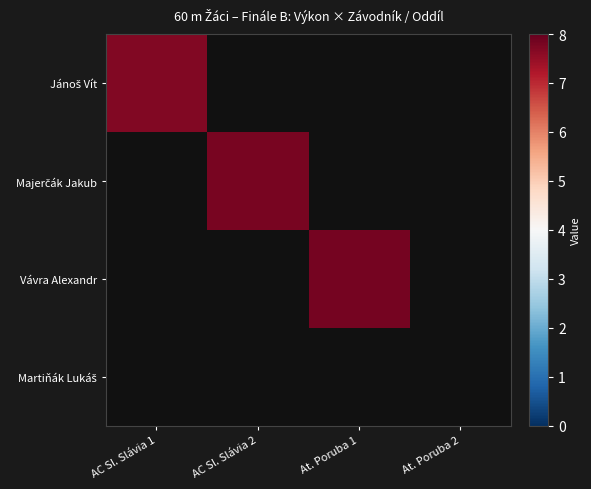

Which series has the widest spread of values?

Jánoš Vít